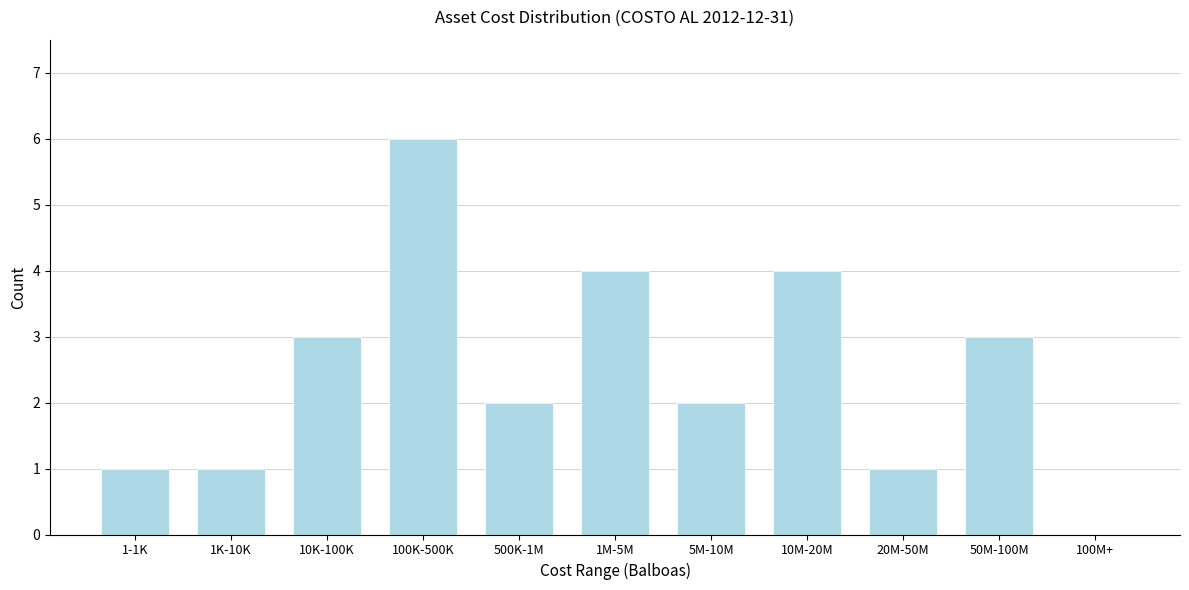

Reading left to right, extract all data points from this chart.

1-1K=1	1K-10K=1	10K-100K=3	100K-500K=6	500K-1M=2	1M-5M=4	5M-10M=2	10M-20M=4	20M-50M=1	50M-100M=3	100M+=0